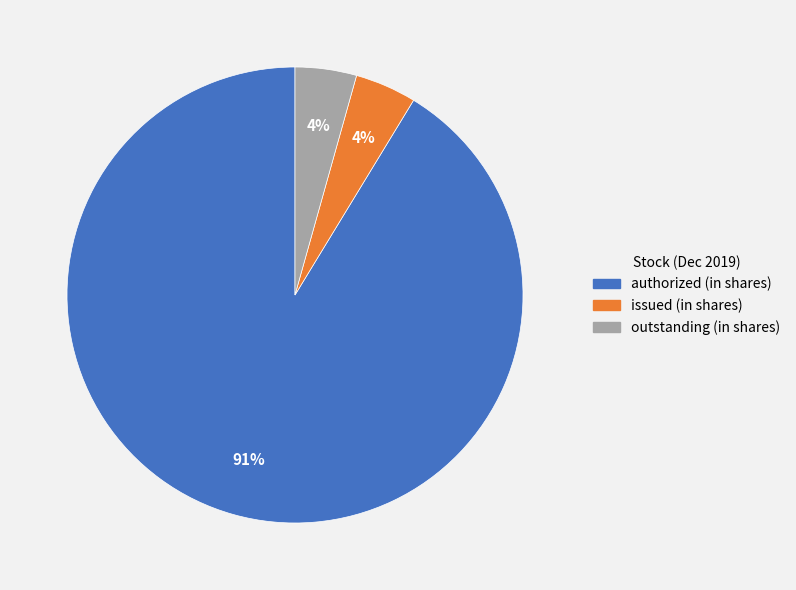

Is the sum of outstanding (in shares) and authorized (in shares) greater than half?

Yes